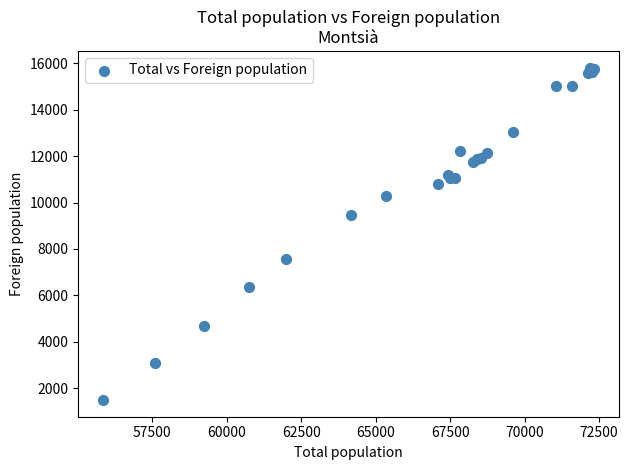

What Y value in the scatter plot is closest to 8652?

9472